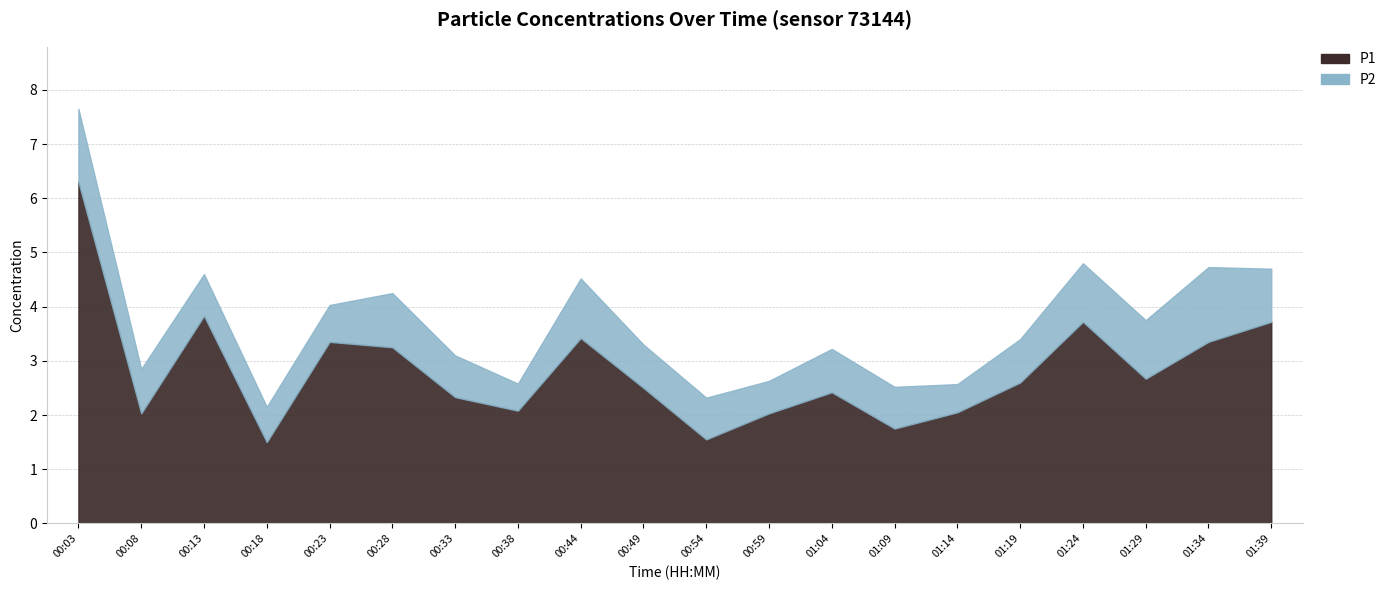

Does the chart display data point markers on the line(s)?

No